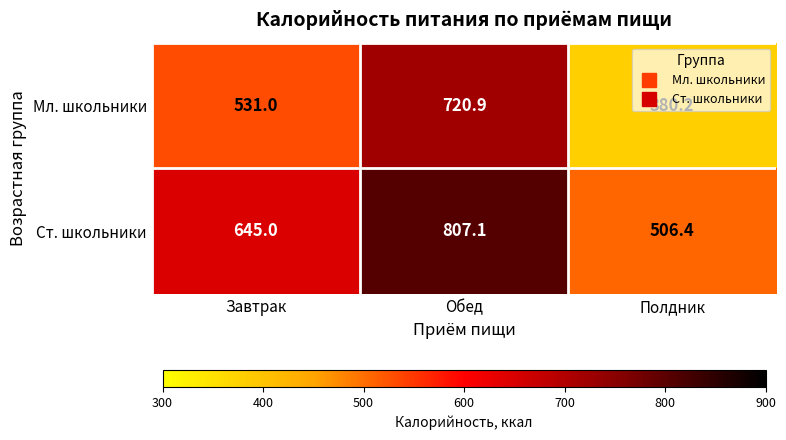

What is the difference between the second highest and minimum values in the Мл. школьники series?

150.8